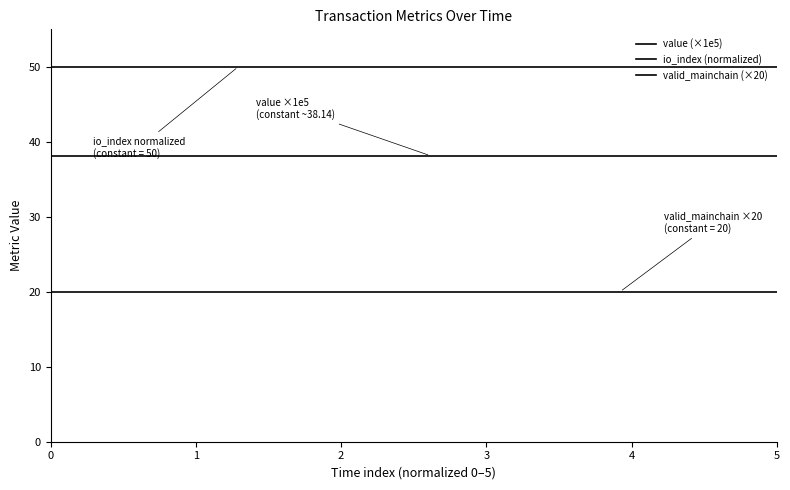

What is the value of the value (×1e5) point at the 9th from the left?

38.1